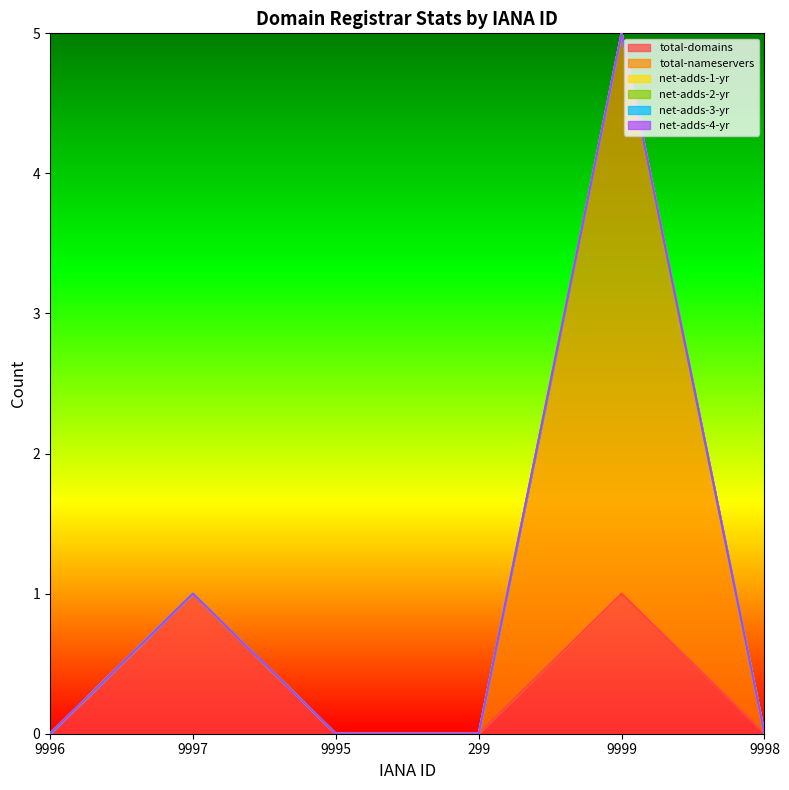

How many interior local peaks does the total-domains series have?

2